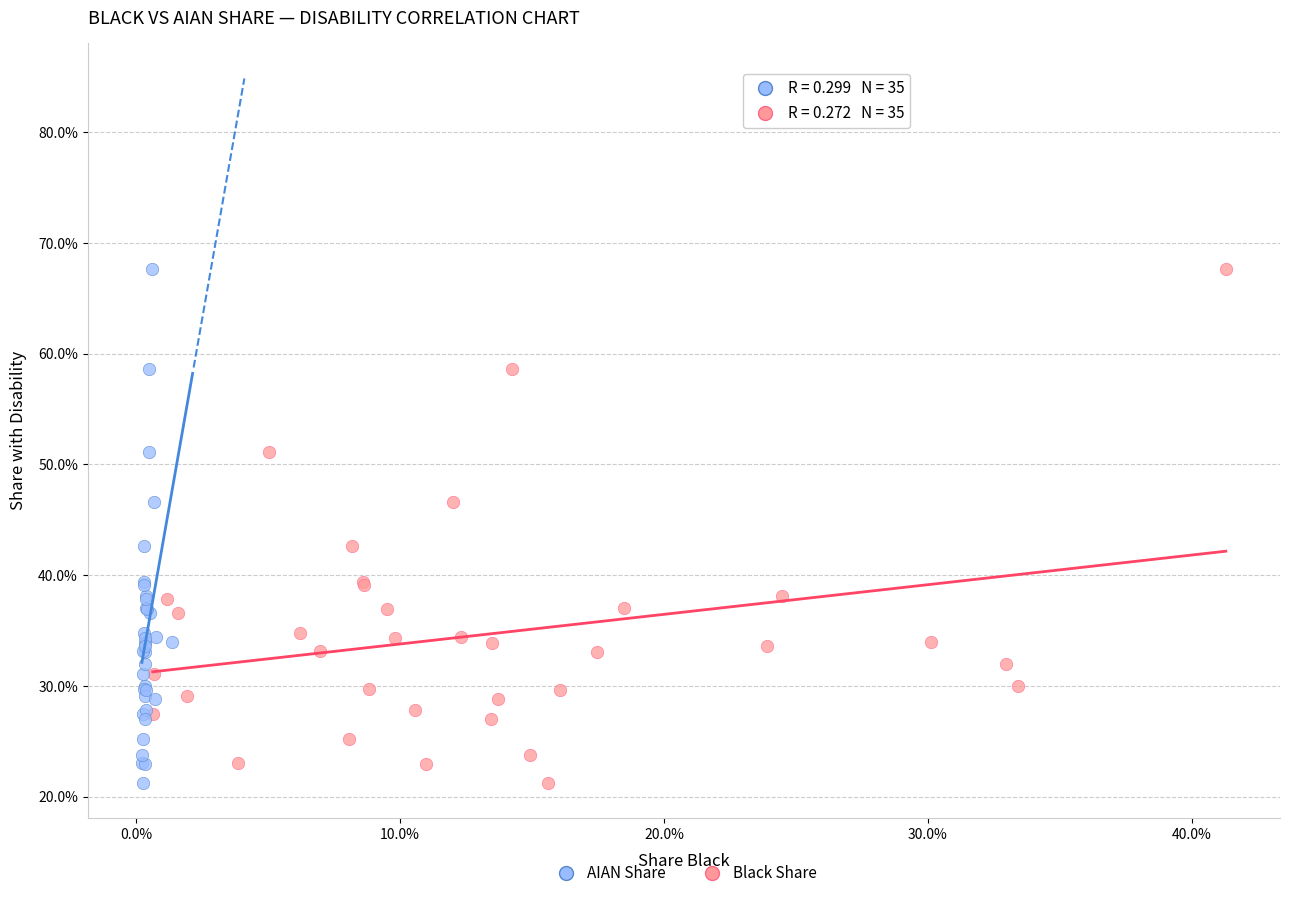

What are all the series names shown in the legend?

AIAN Share, Black Share